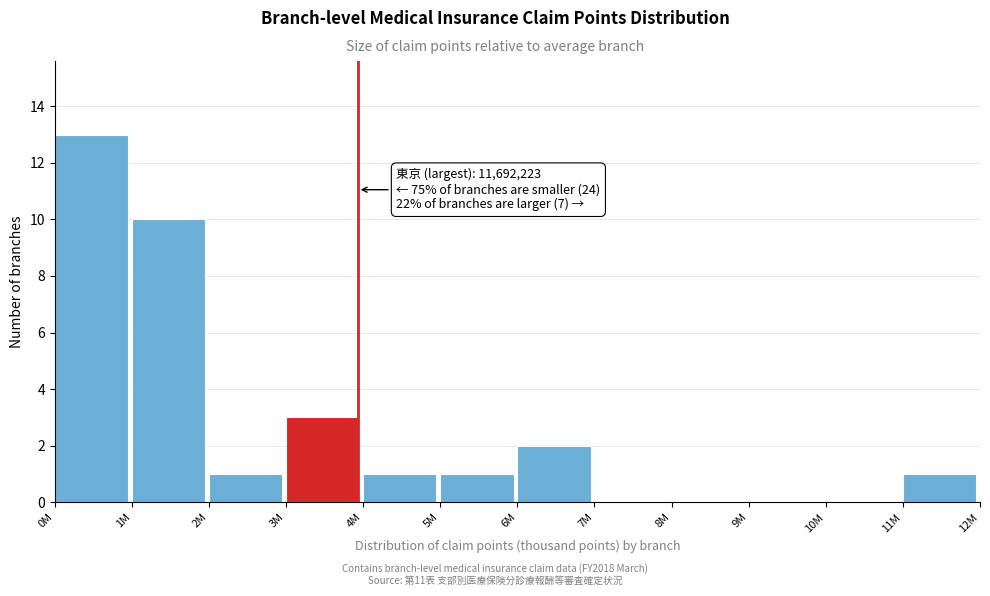

Reading left to right, what are all the values shown in this chart?

0M=13	1M=10	2M=1	3M=3	4M=1	5M=1	6M=2	7M=0	8M=0	9M=0	10M=0	11M=1